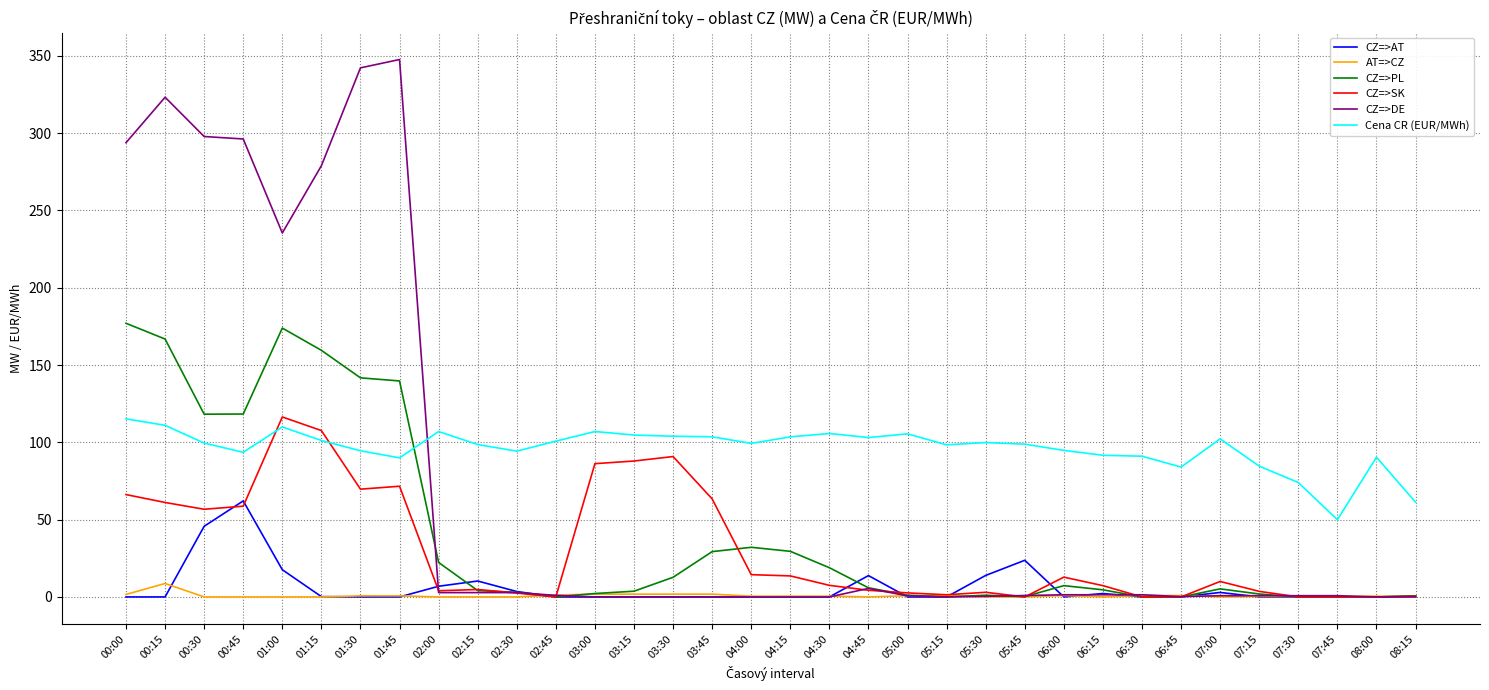

True or false: CZ=>DE has more than 2 interior local peaks.

True